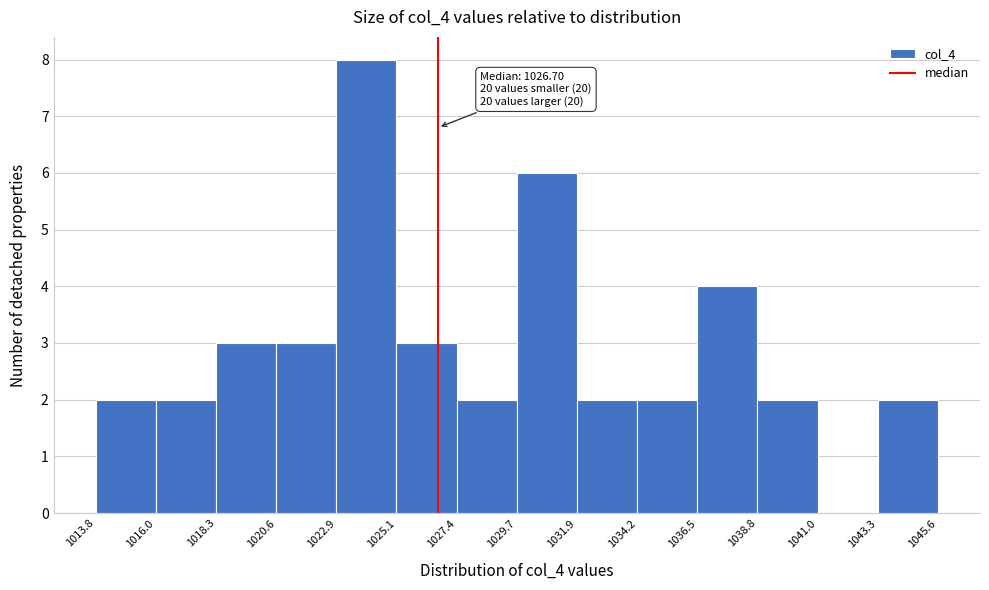

Over which range of the x-axis is the bar tallest?

1022.9 to 1025.1